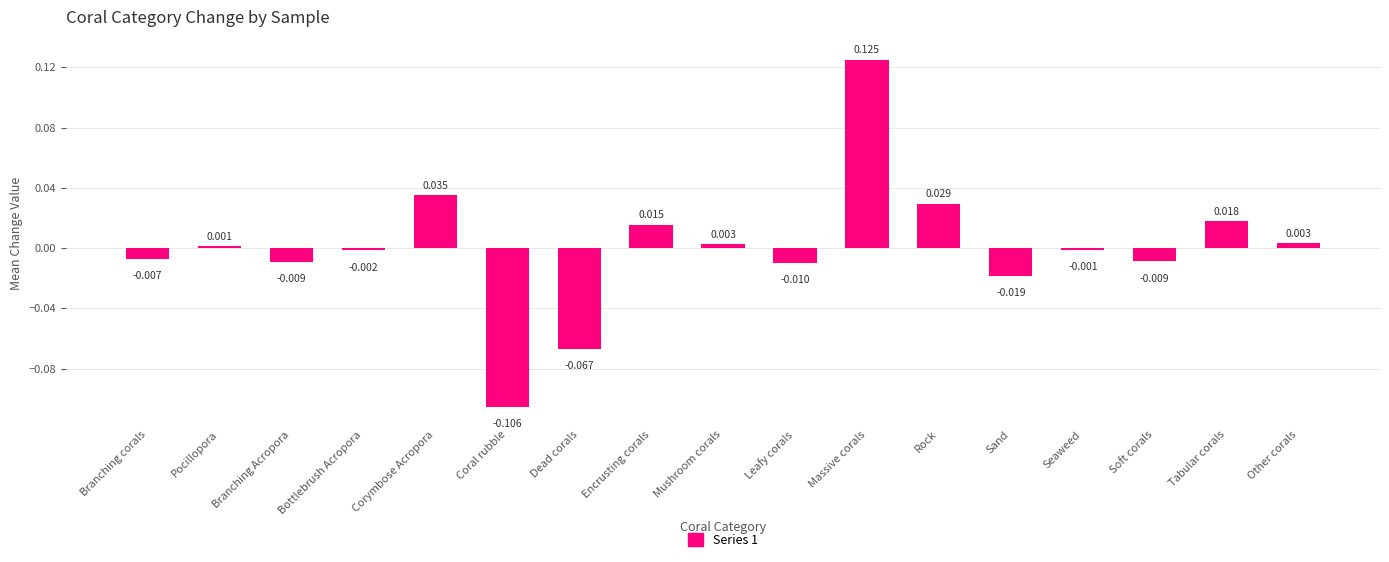

Does the chart contain stacked bars?

No